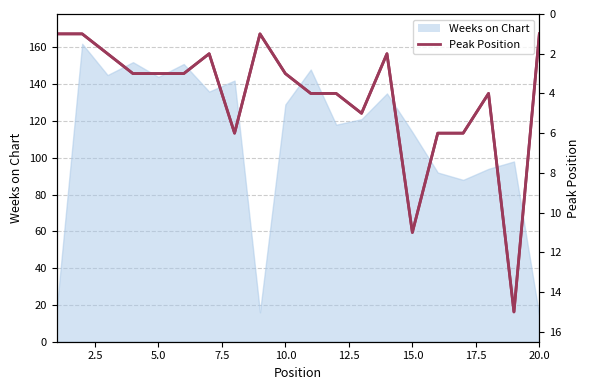

Reading right to left, list all the values displayed in this chart.

1	15	4	6	6	11	2	5	4	4	3	1	6	2	3	3	3	2	1	1